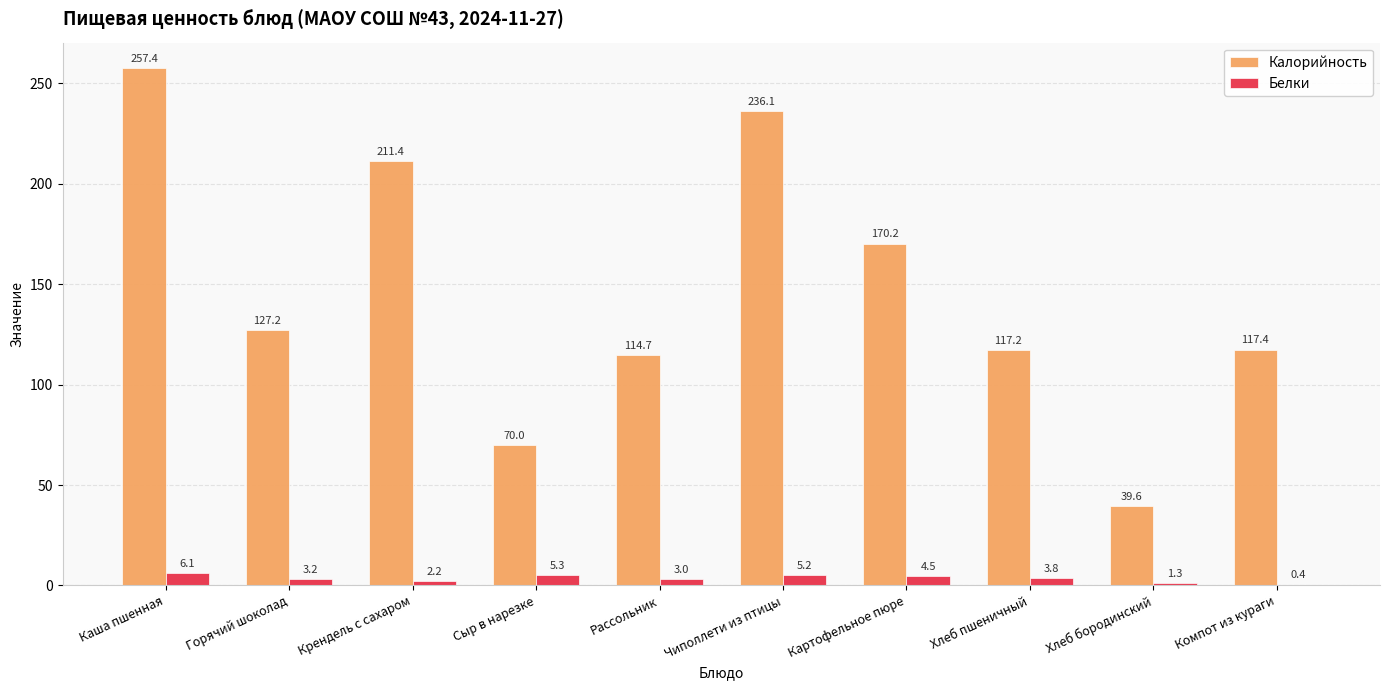

What are all the series names shown in the legend?

Калорийность, Белки